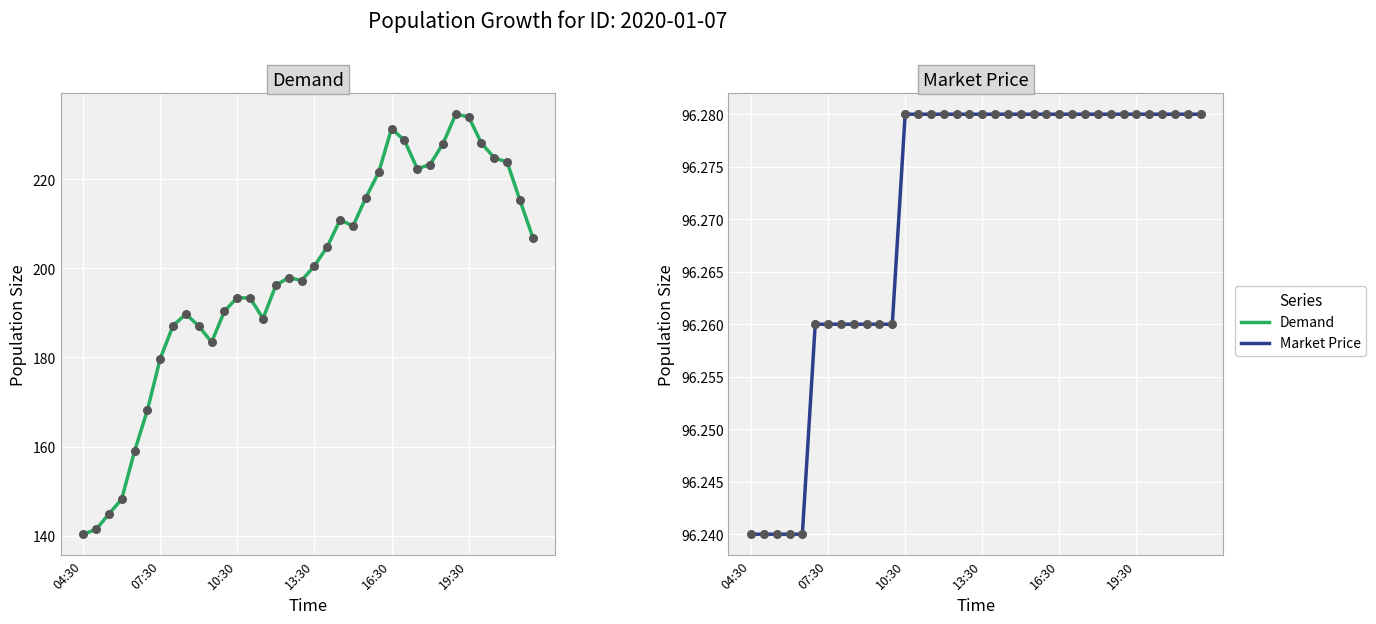

Which series reaches the minimum Y coordinate?

Market Price